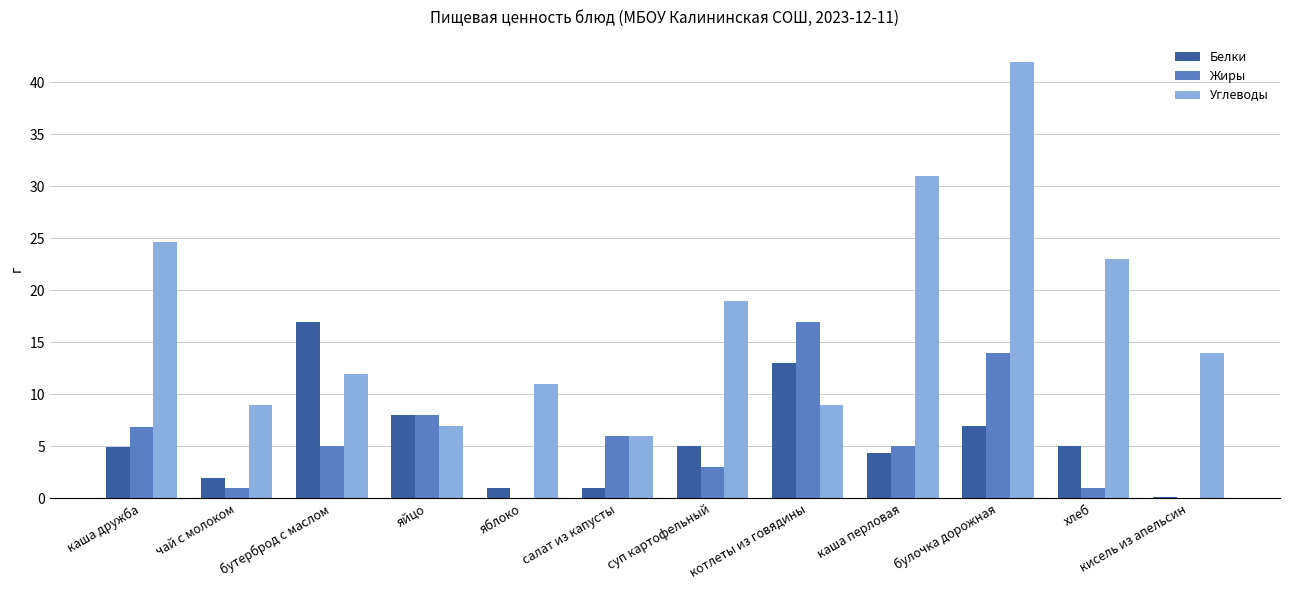

At which category does the chart reach its peak across all series?

булочка дорожная